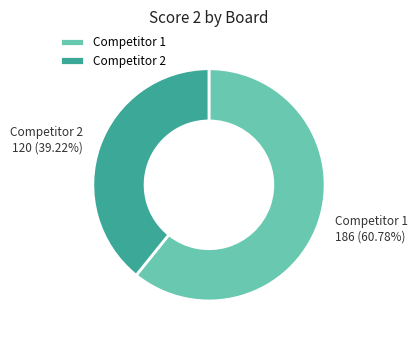

To the nearest percent, what is the average slice percentage?

50%